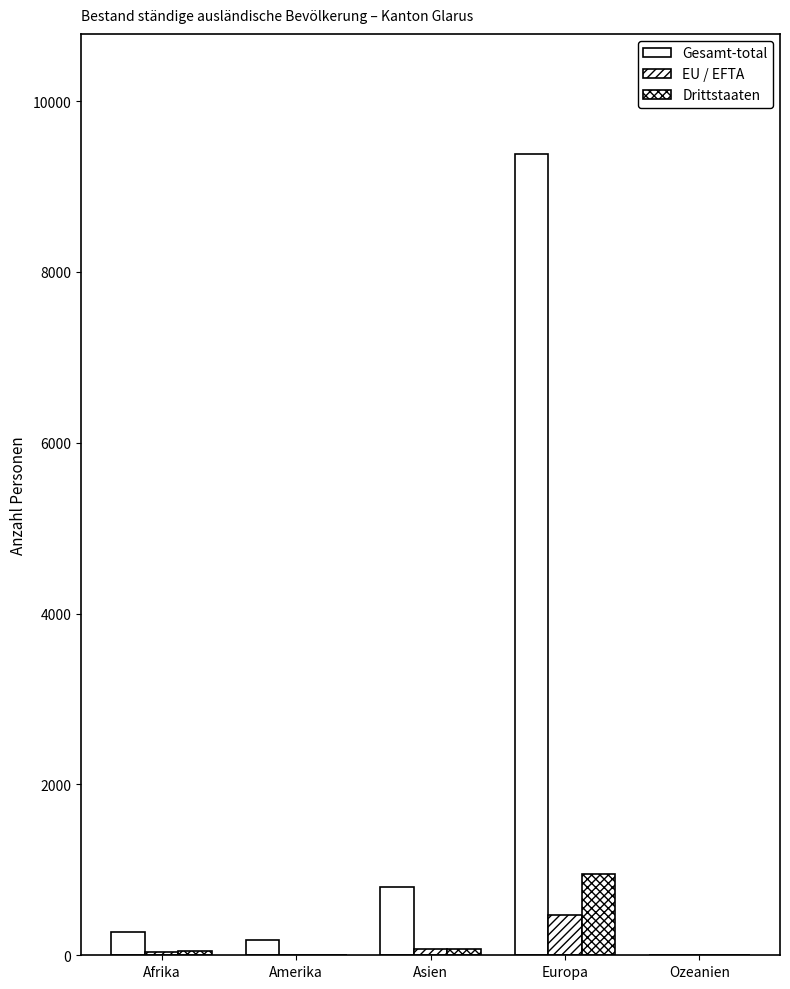

What is the difference between the EU / EFTA values at Europa and Ozeanien?

476